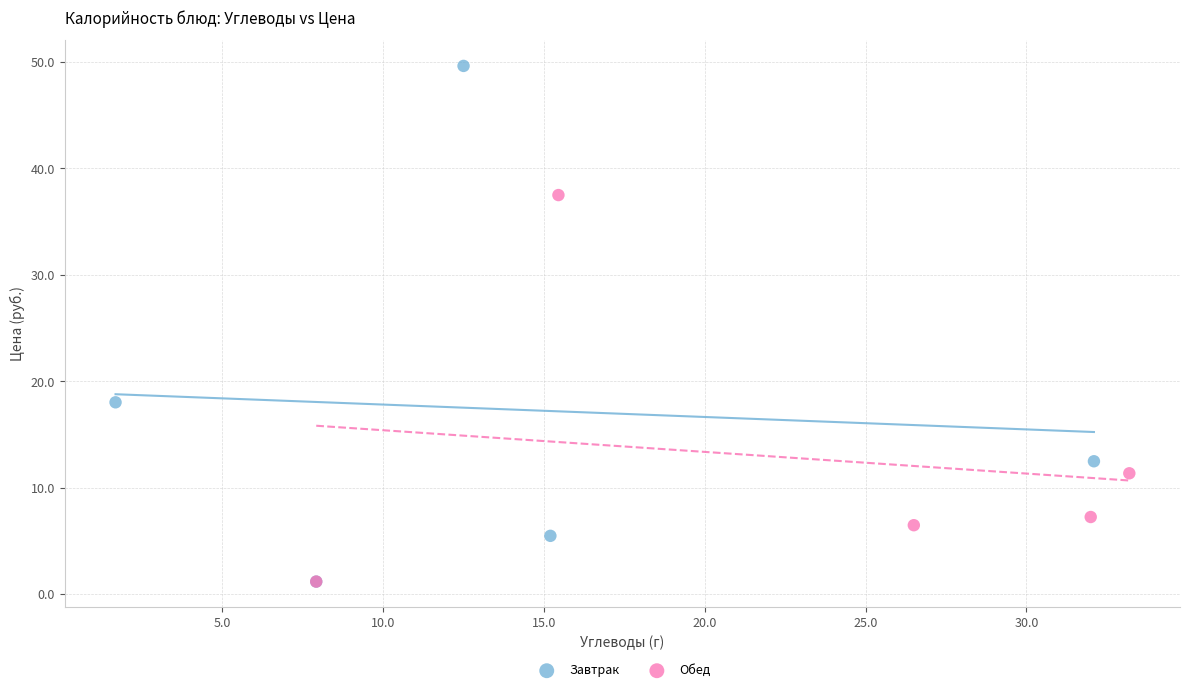

What are all the series names shown in the legend?

Завтрак, Обед